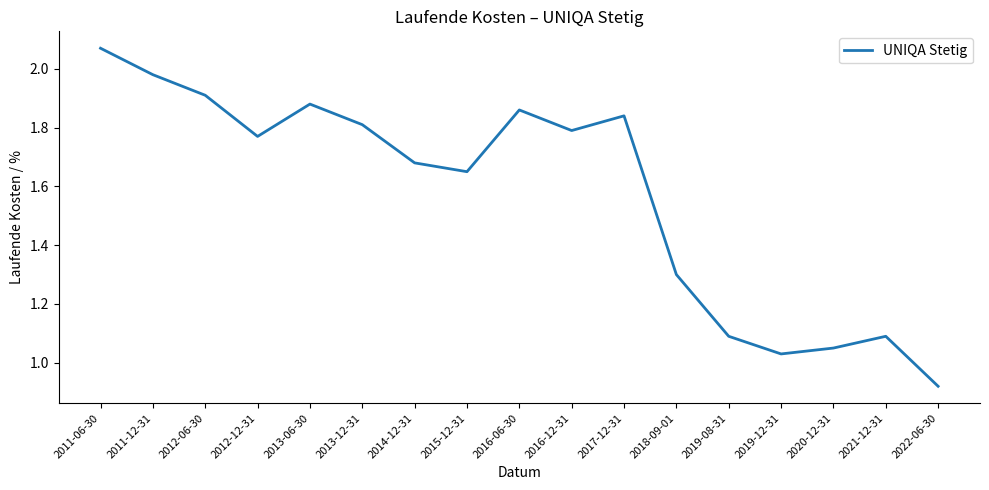

True or false: there are more than 0 points higher than both neighbors.

True